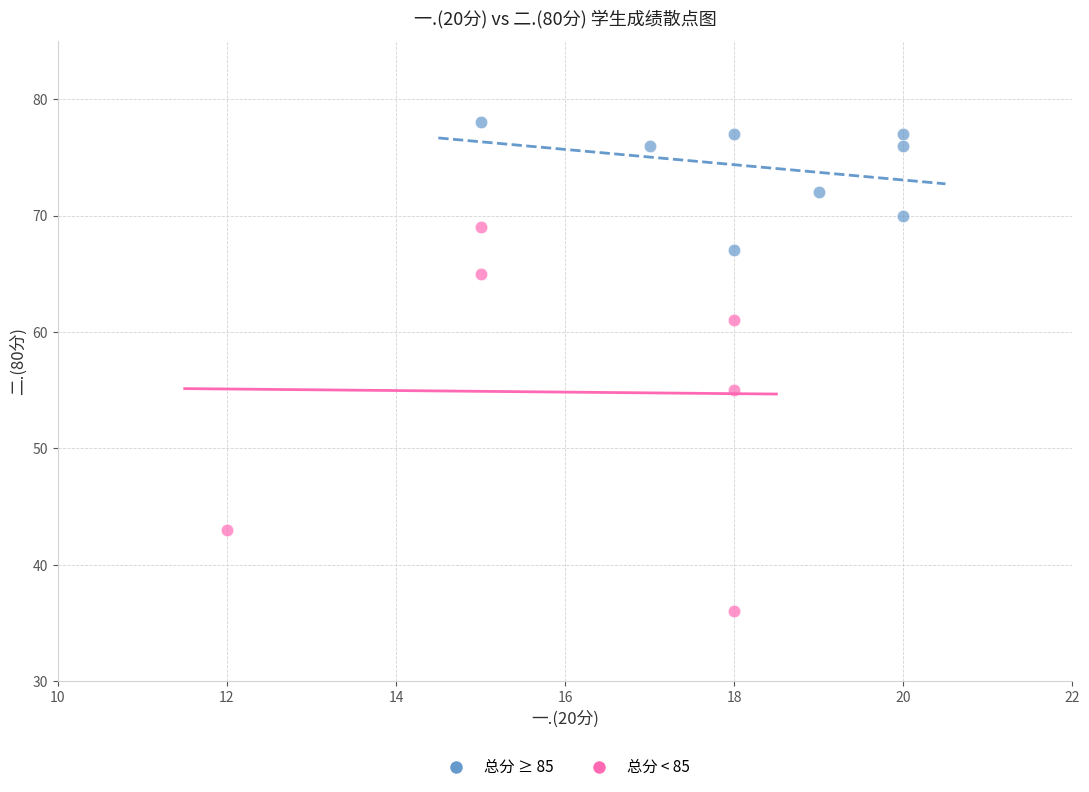

Which series contains the highest Y value?

总分 ≥ 85